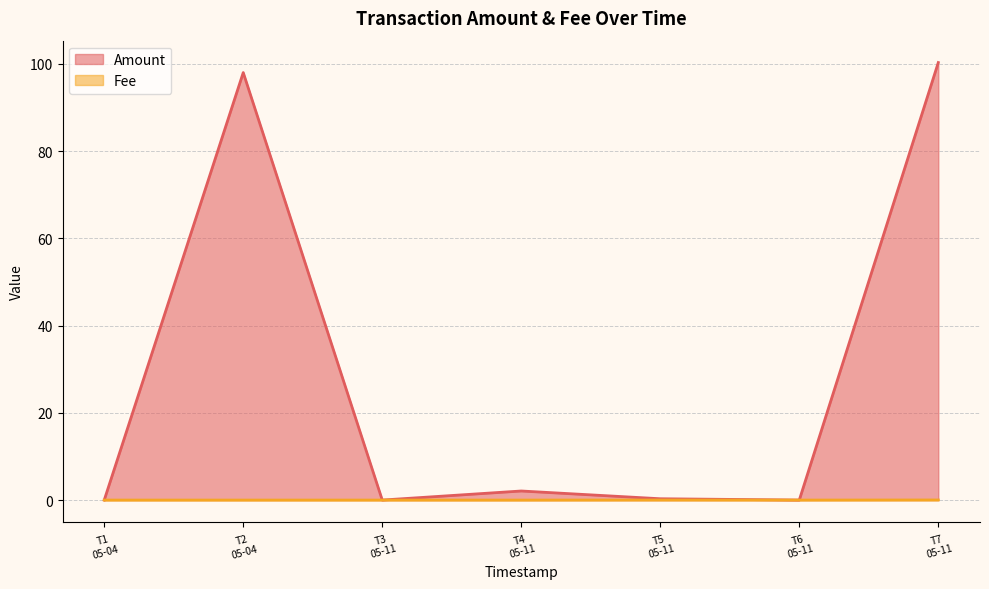

In Fee, how many points are lower than both neighbors (excluding endpoints)?

1